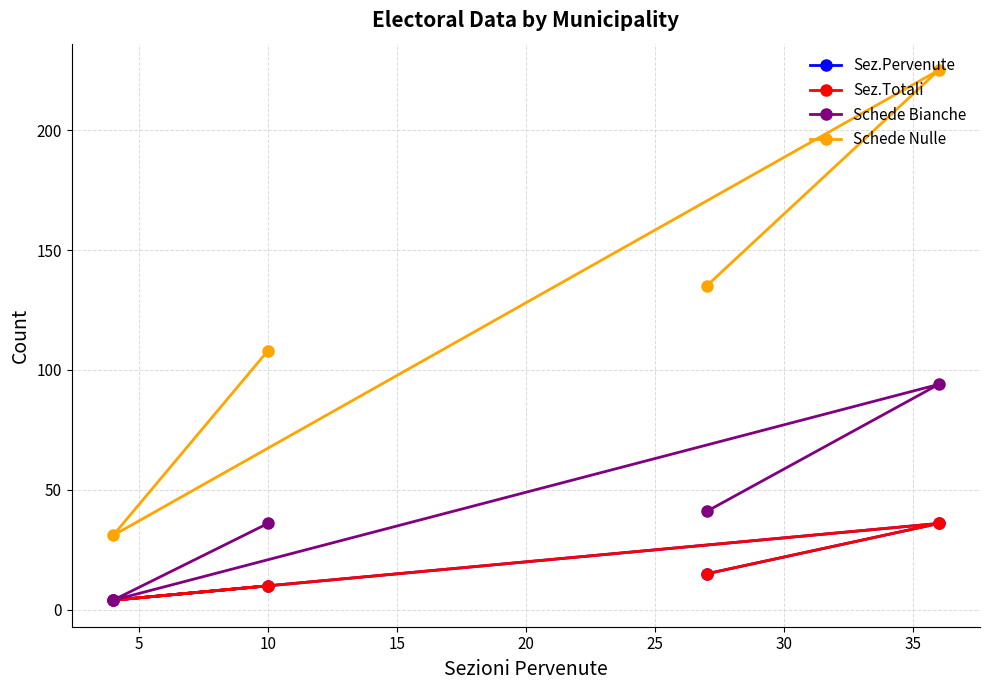

At how many categories does at least one series exceed 59?

3